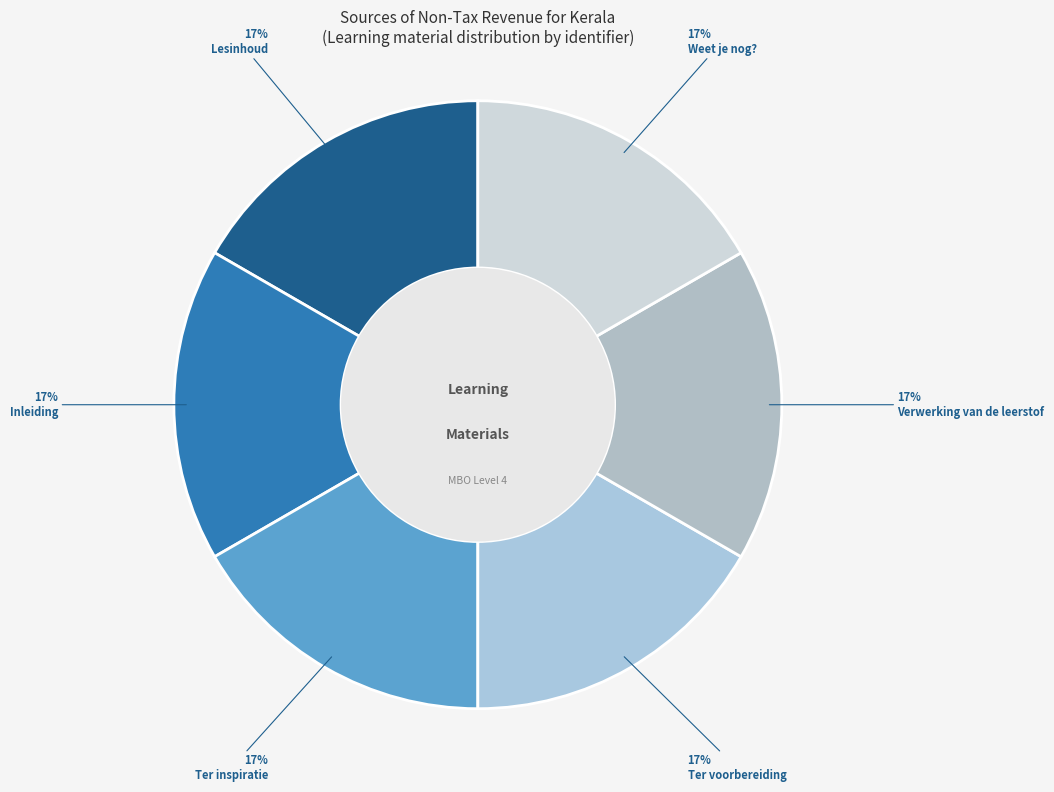

Which has a higher value, Ter inspiratie or Verwerking van de leerstof?

Verwerking van de leerstof